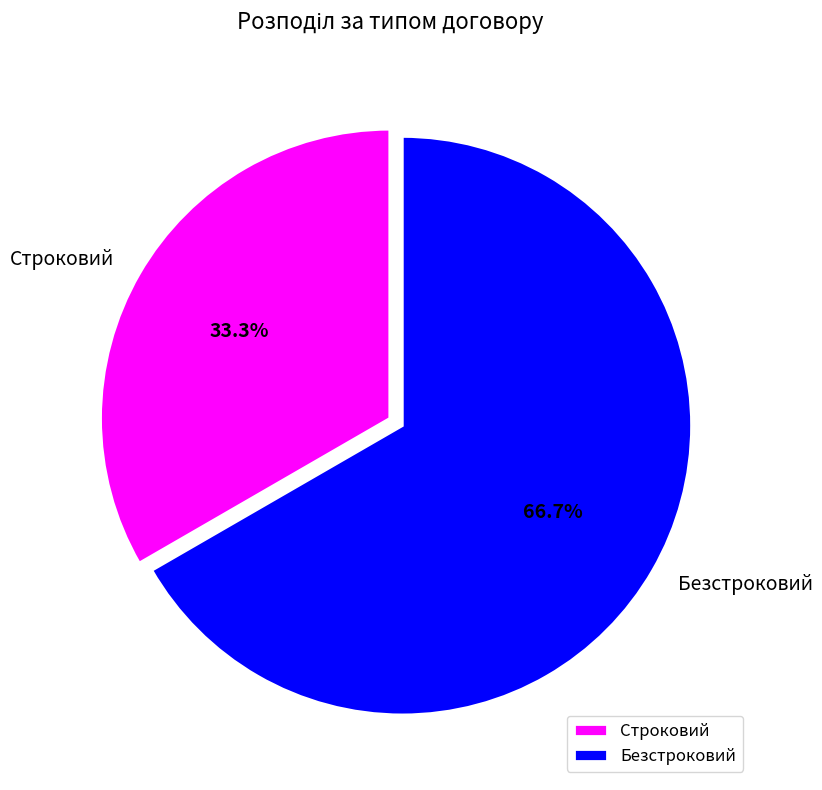

Combined, do Безстроковий and Строковий account for over 50%?

Yes